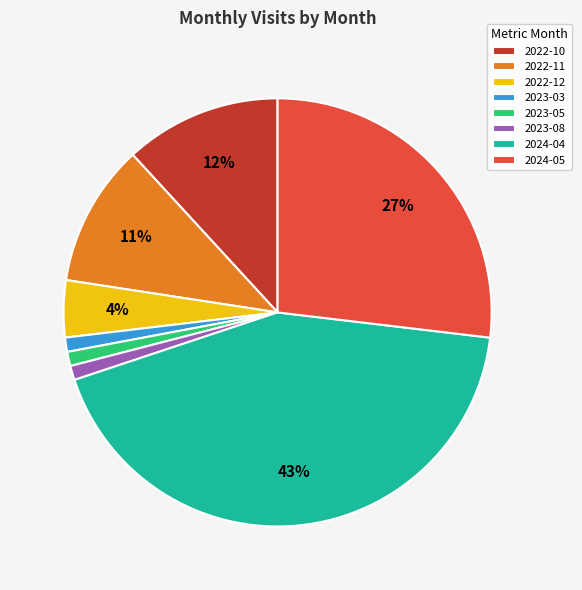

Does any single category account for the majority?

No